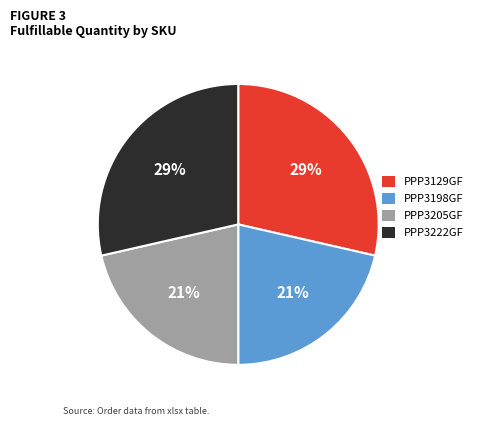

Is PPP3198GF the majority of the pie?

No